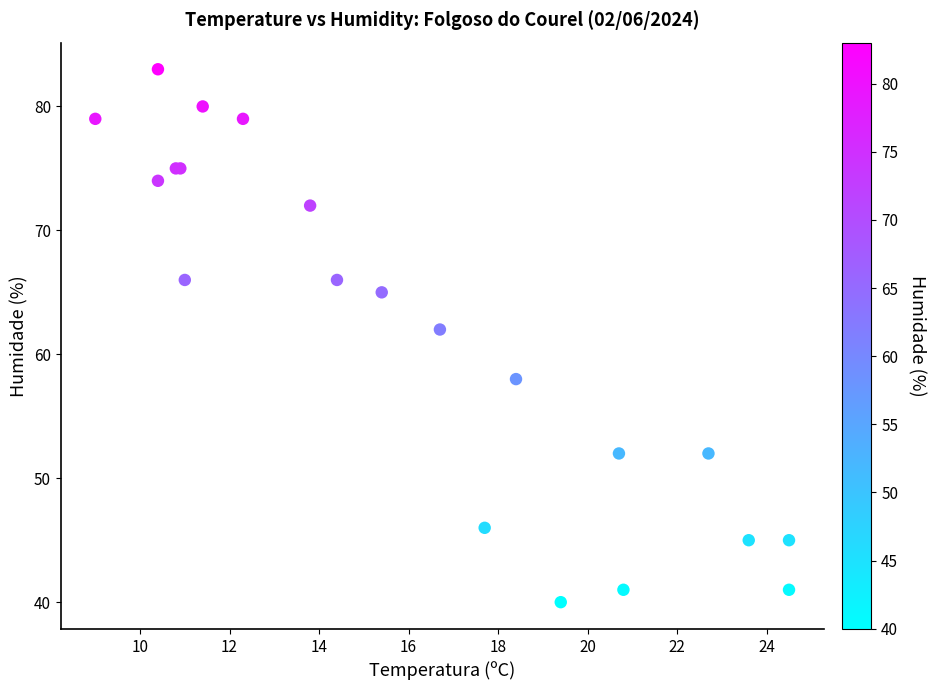

What Y value in the scatter plot is closest to 61?

62